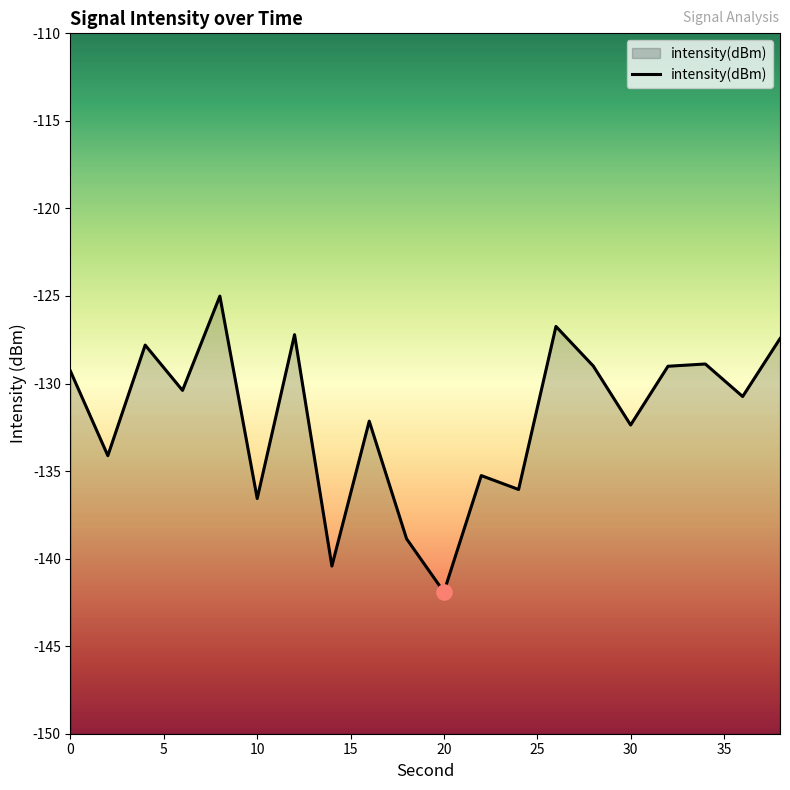

Between 10 and 30, which is larger?

30